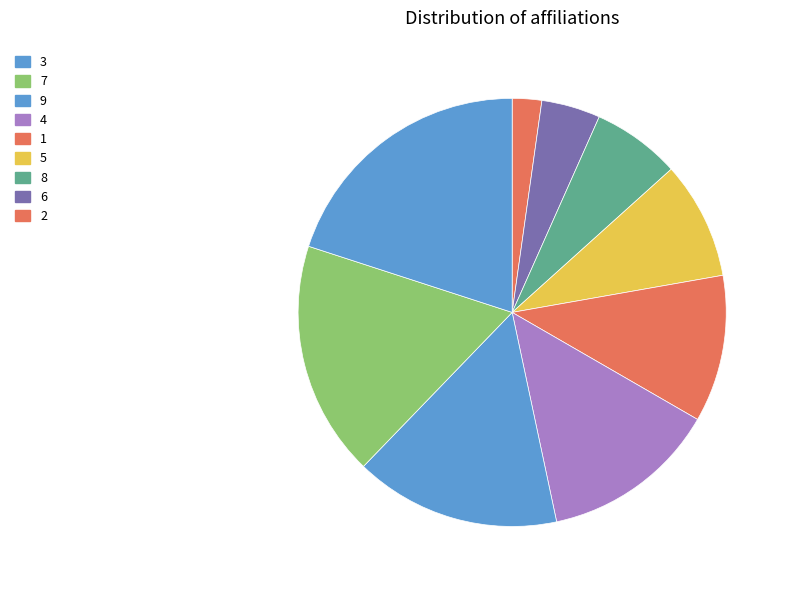

Rank the categories by value from lowest to highest.

2, 6, 8, 5, 1, 4, 9, 7, 3